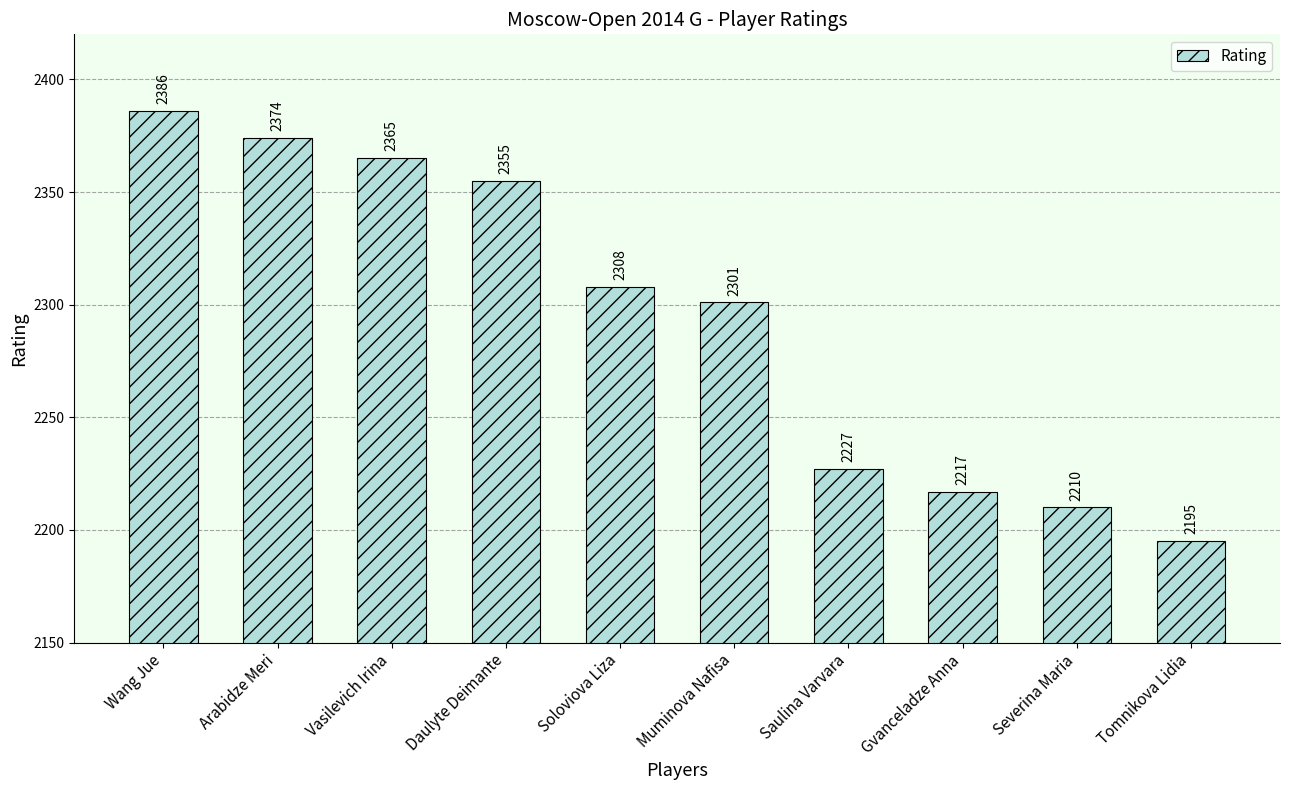

Does the chart contain stacked bars?

No